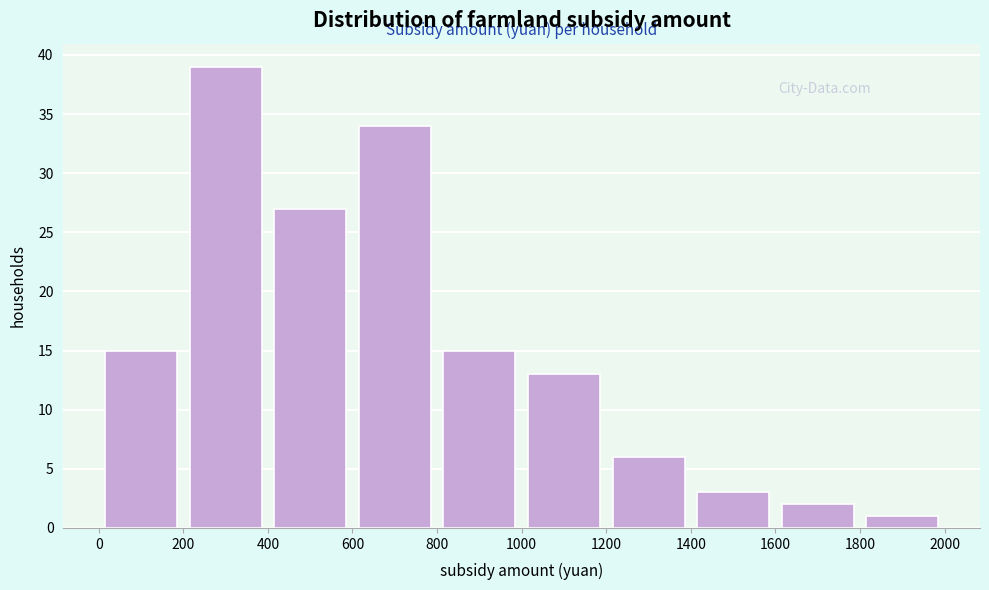

Over which range of the x-axis is the bar tallest?

200 to 400